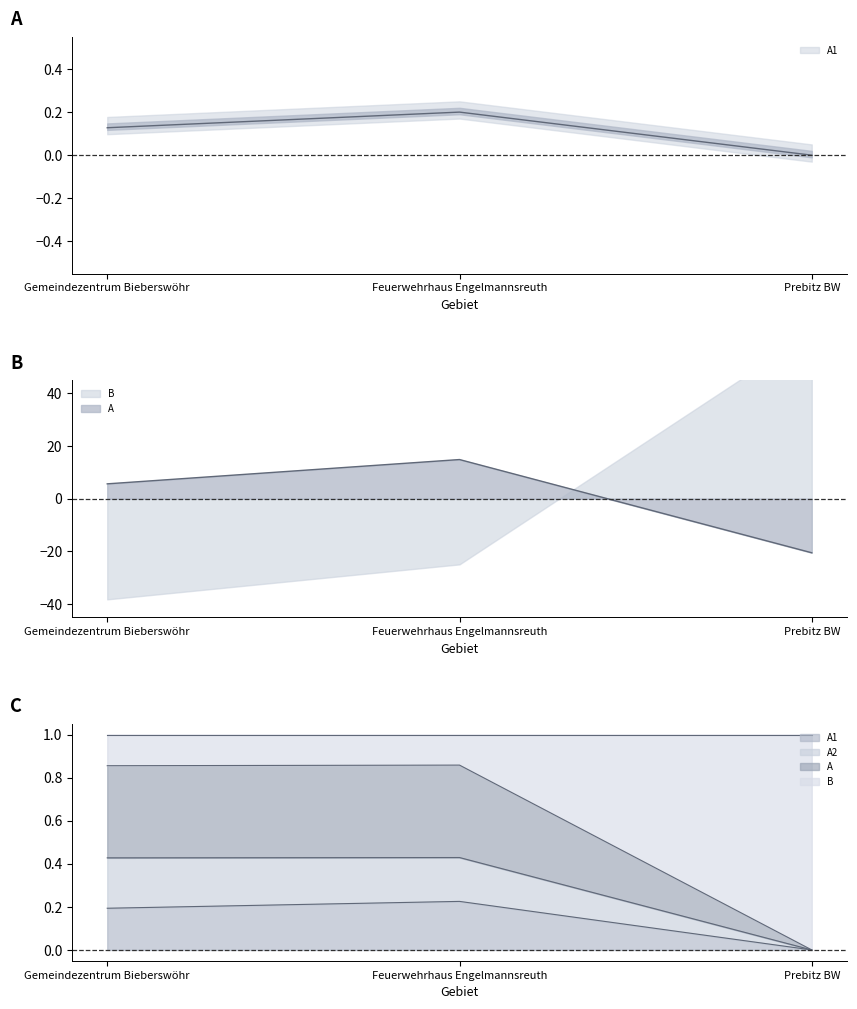

What is the label of the 1st point from the right?

Prebitz BW